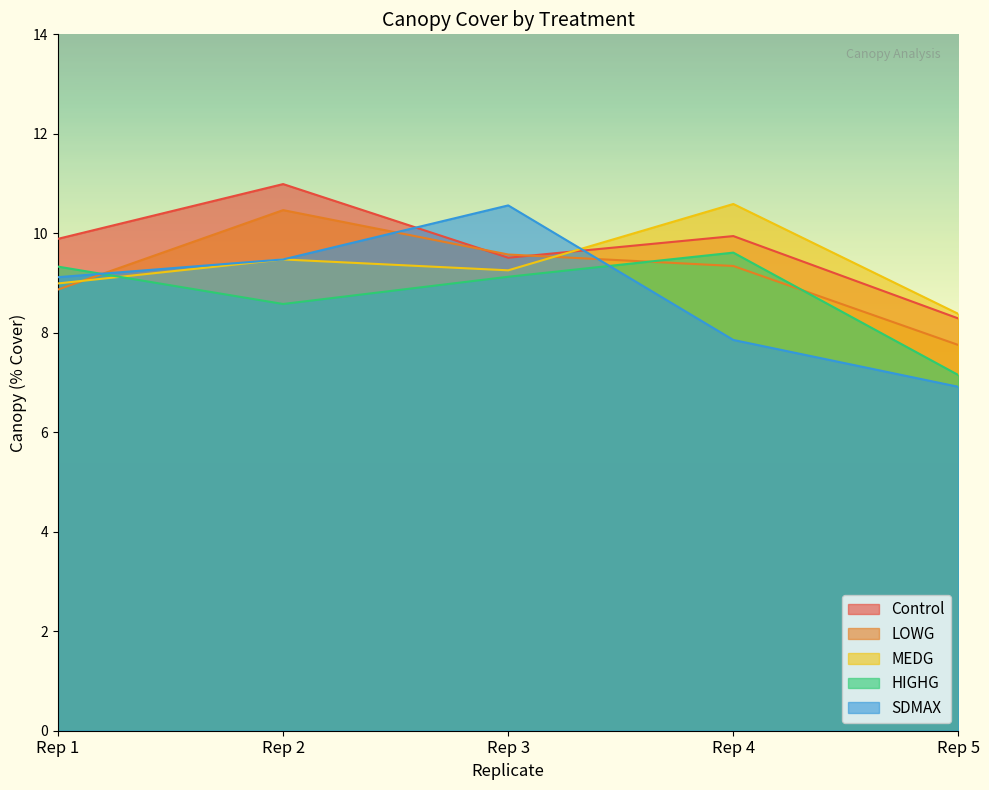

At Rep 2, list the series in order from largest to smallest.

Control, LOWG, SDMAX, MEDG, HIGHG